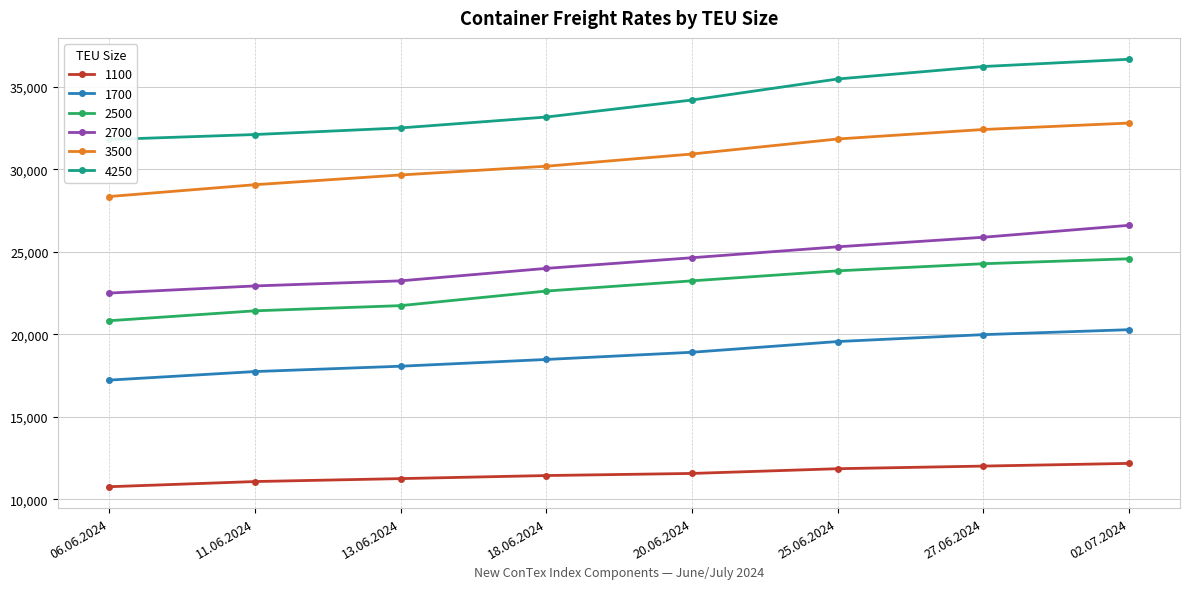

Where is 1700 nearest to the value 18750?

20.06.2024